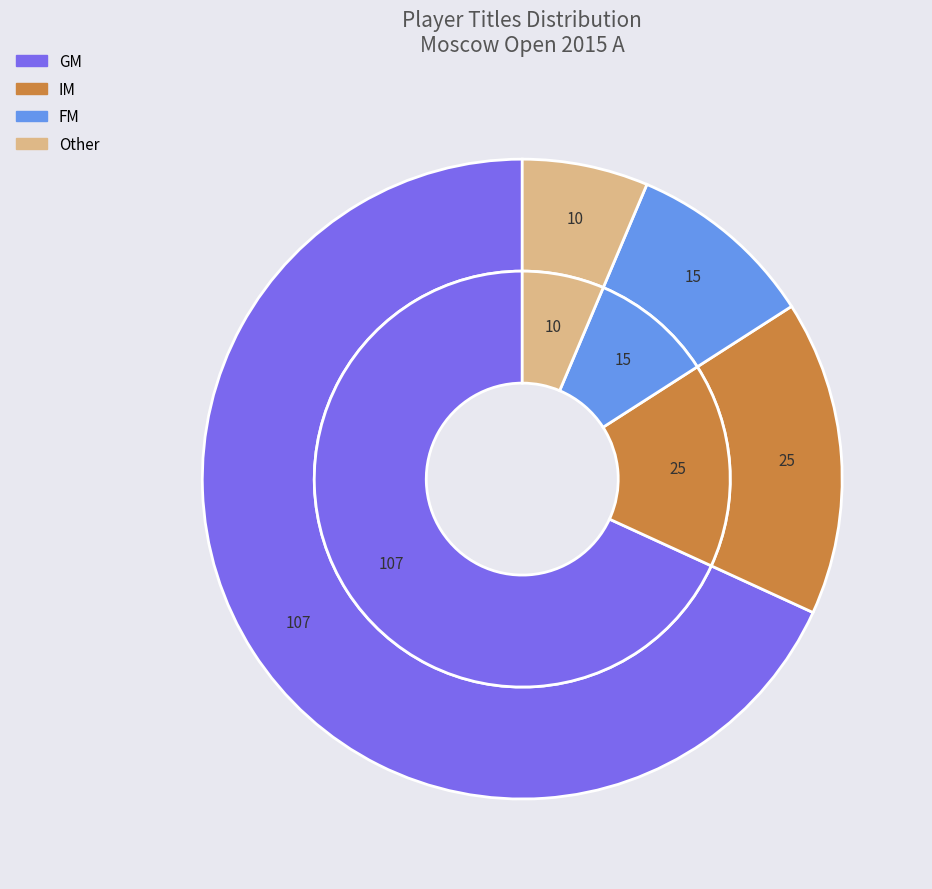

Between FM and GM, which is larger?

GM